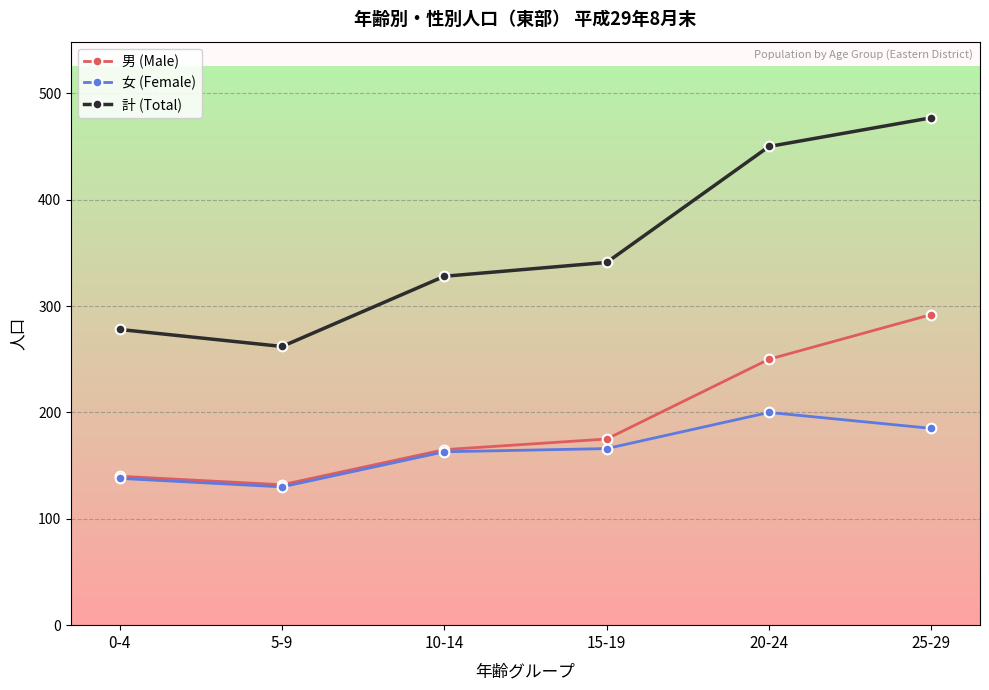

List the series in order of their peak value, highest first.

計 (Total), 男 (Male), 女 (Female)